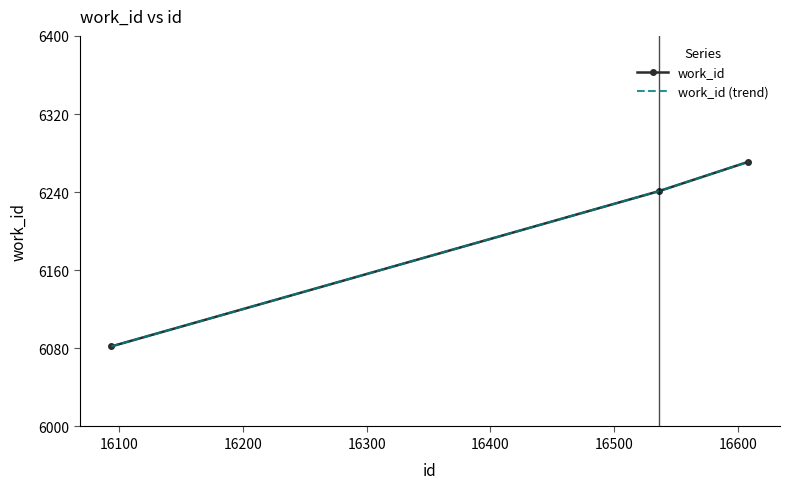

Rank the series by their maximum value, from lowest to highest.

work_id, work_id (trend)